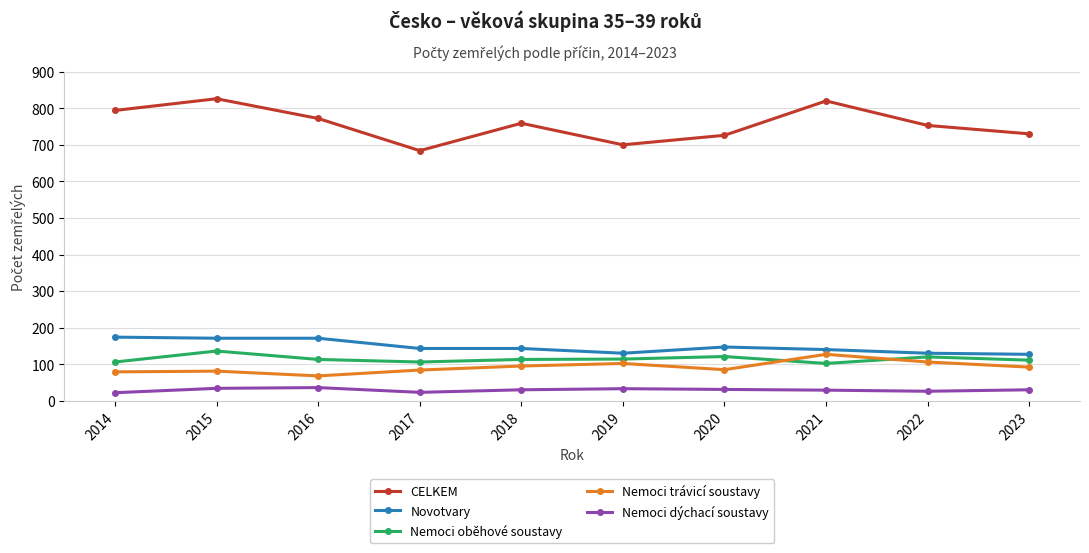

What is the maximum value for Nemoci oběhové soustavy?

136